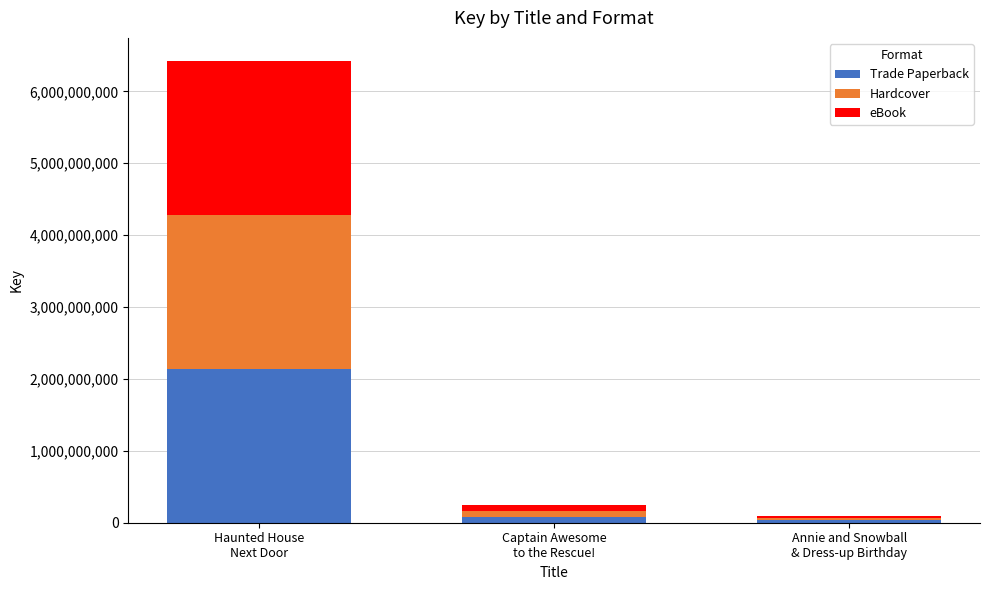

What is the average value of the Trade Paperback series?

752517320